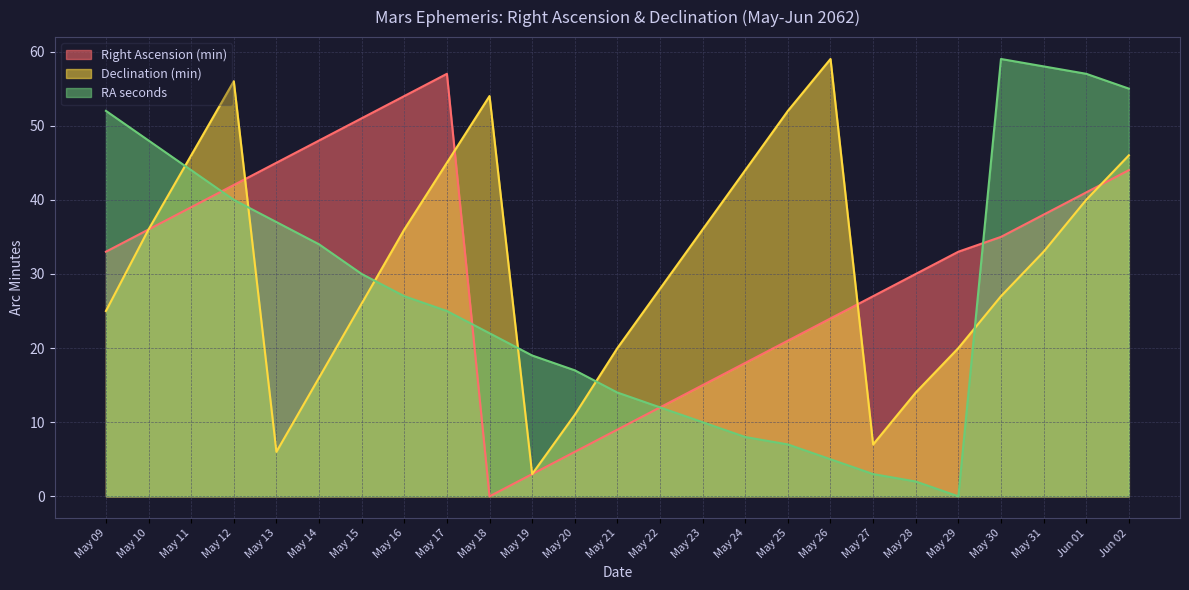

List the labels in order of Declination (min) value, smallest first.

May 19, May 13, May 27, May 20, May 28, May 14, May 21, May 29, May 09, May 15, May 30, May 22, May 31, May 10, May 16, May 23, Jun 01, May 24, May 17, May 11, Jun 02, May 25, May 18, May 12, May 26